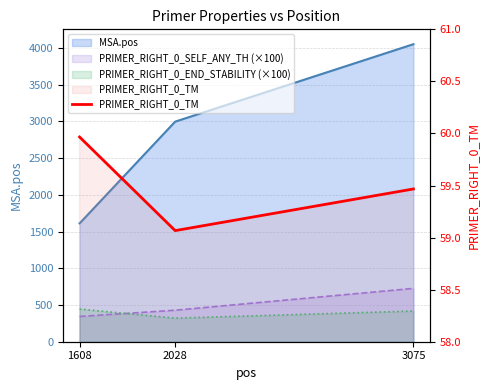

What is the smallest value displayed?

59.1